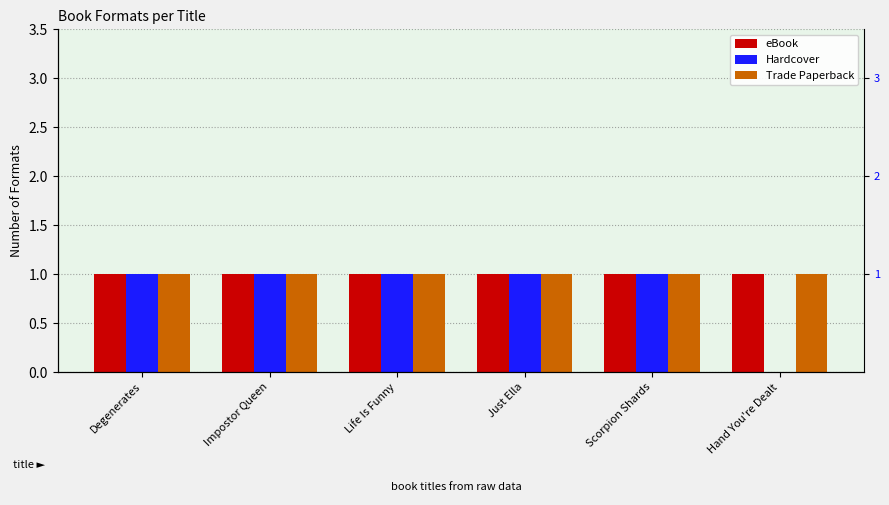

What is the label of the 1st bar from the left?

Degenerates